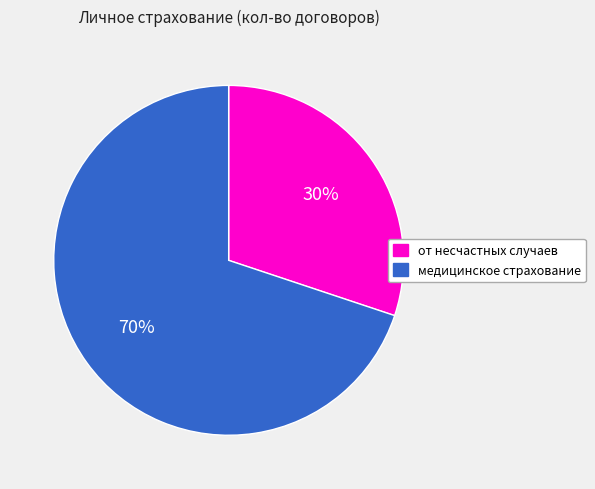

Between от несчастных случаев and медицинское страхование, which is larger?

медицинское страхование